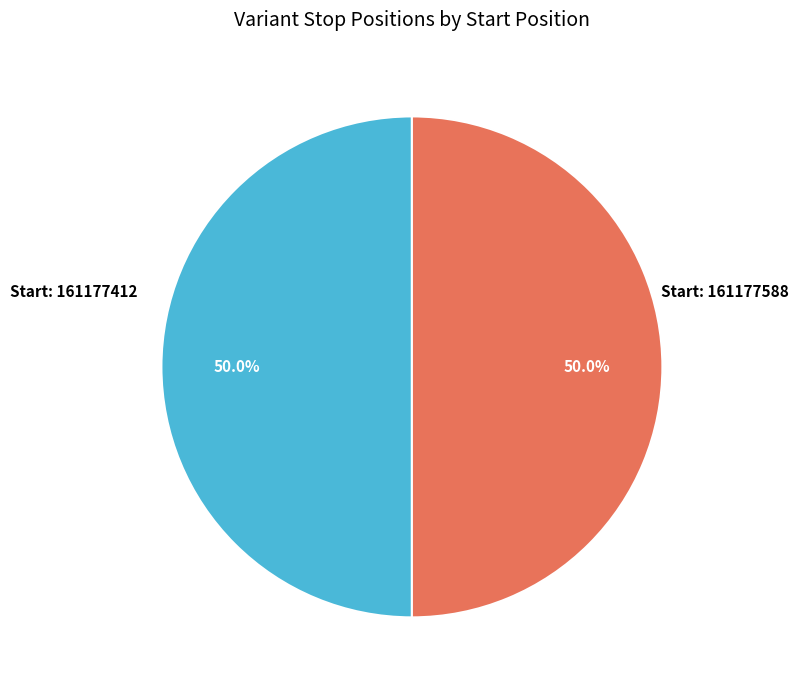

How many slices are in this pie chart?

2